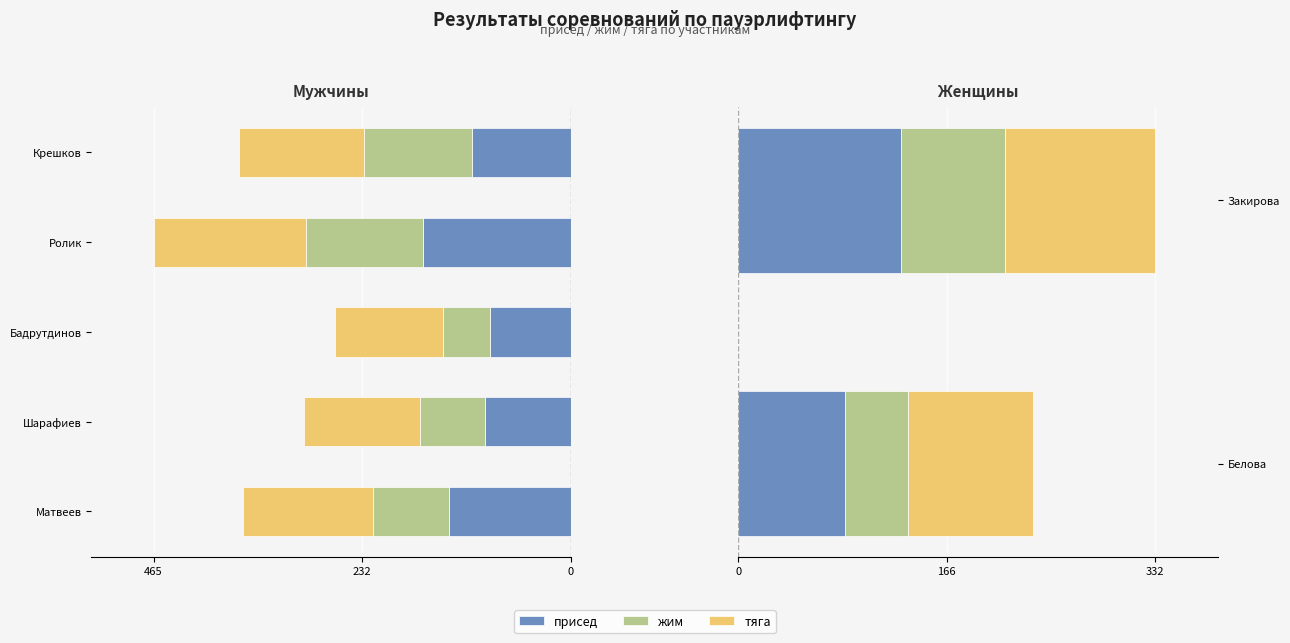

What is the value of the тяга bar at the 1st from the left?

100.0